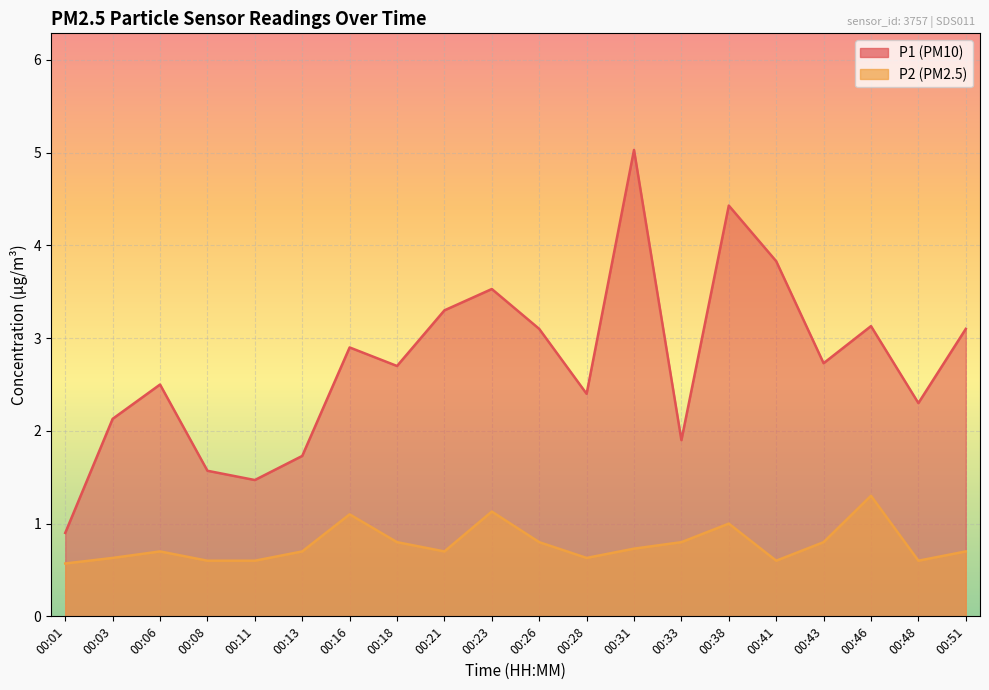

Reading left to right, list all the values displayed in this chart.

P1: 0.9	2.1	2.5	1.6	1.5	1.7	2.9	2.7	3.3	3.5	3.1	2.4	5.0	1.9	4.4	3.8	2.7	3.1	2.3	3.1
P2: 0.6	0.6	0.7	0.6	0.6	0.7	1.1	0.8	0.7	1.1	0.8	0.6	0.7	0.8	1.0	0.6	0.8	1.3	0.6	0.7